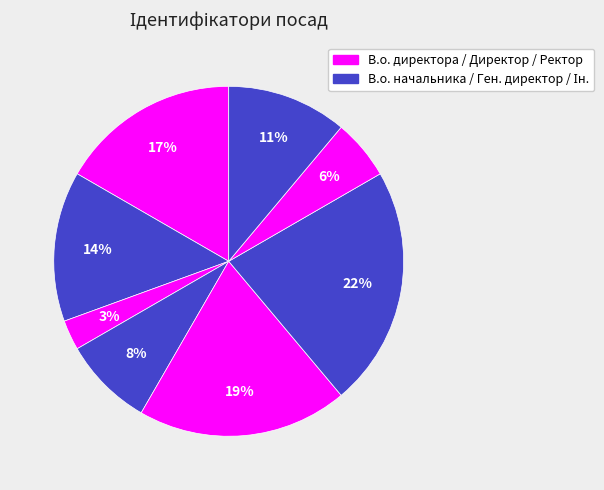

Count the number of slices in the pie.

8